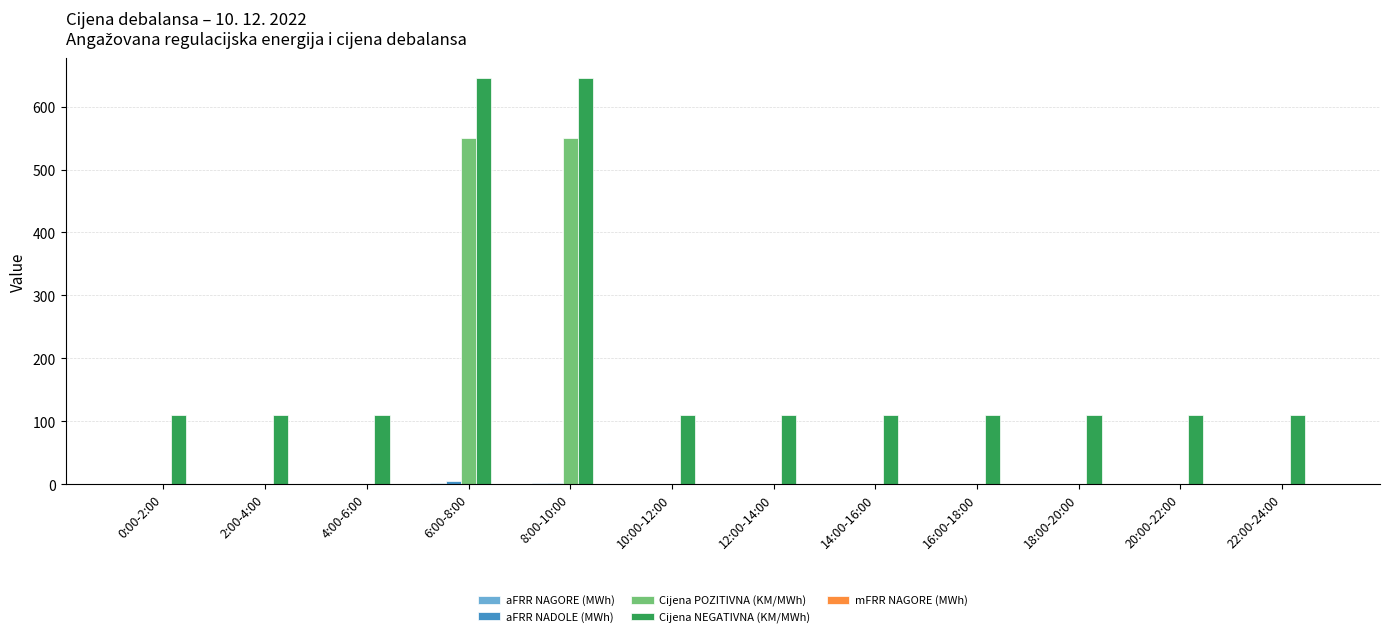

What is the total value across all series at 12:00-14:00?

109.9